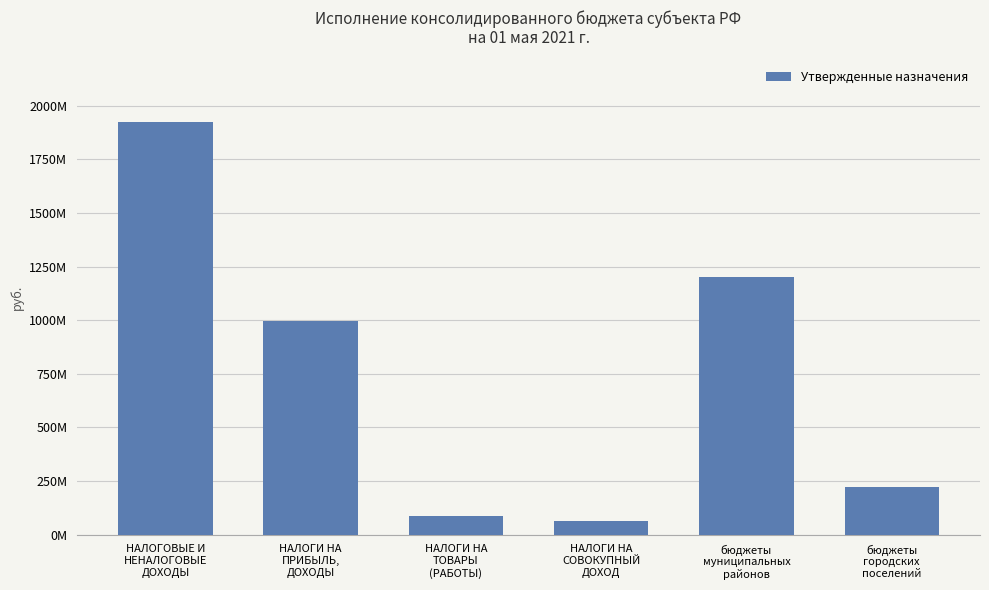

Are the bars horizontal?

No